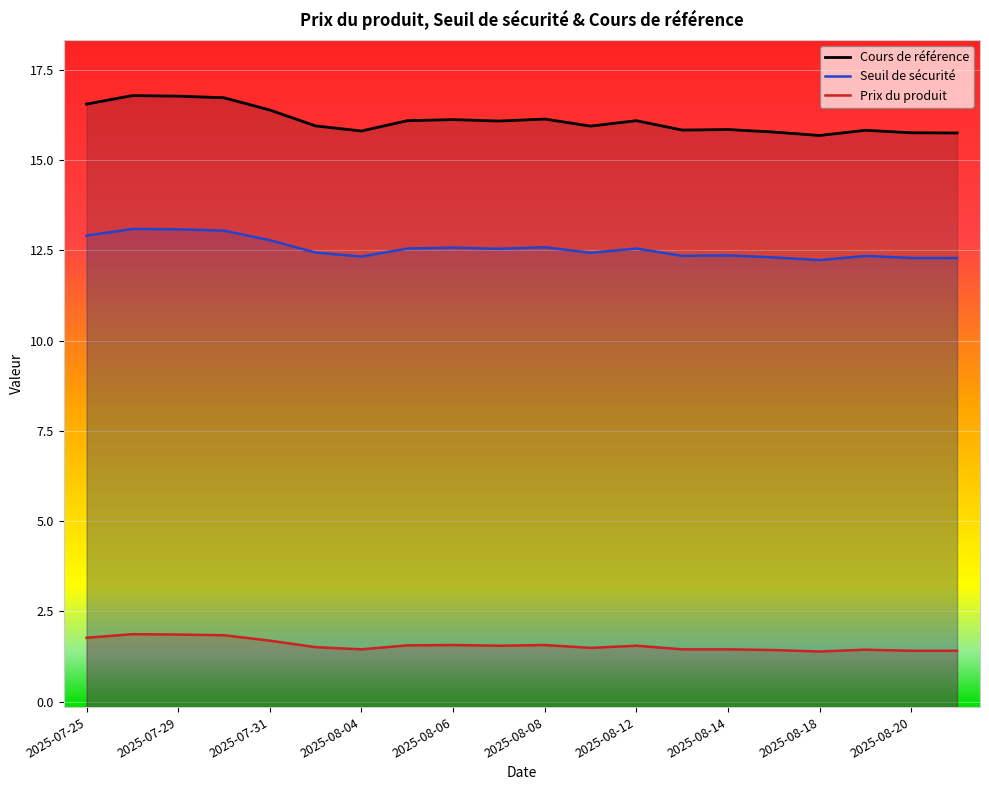

What is the maximum value shown in the chart?

16.8